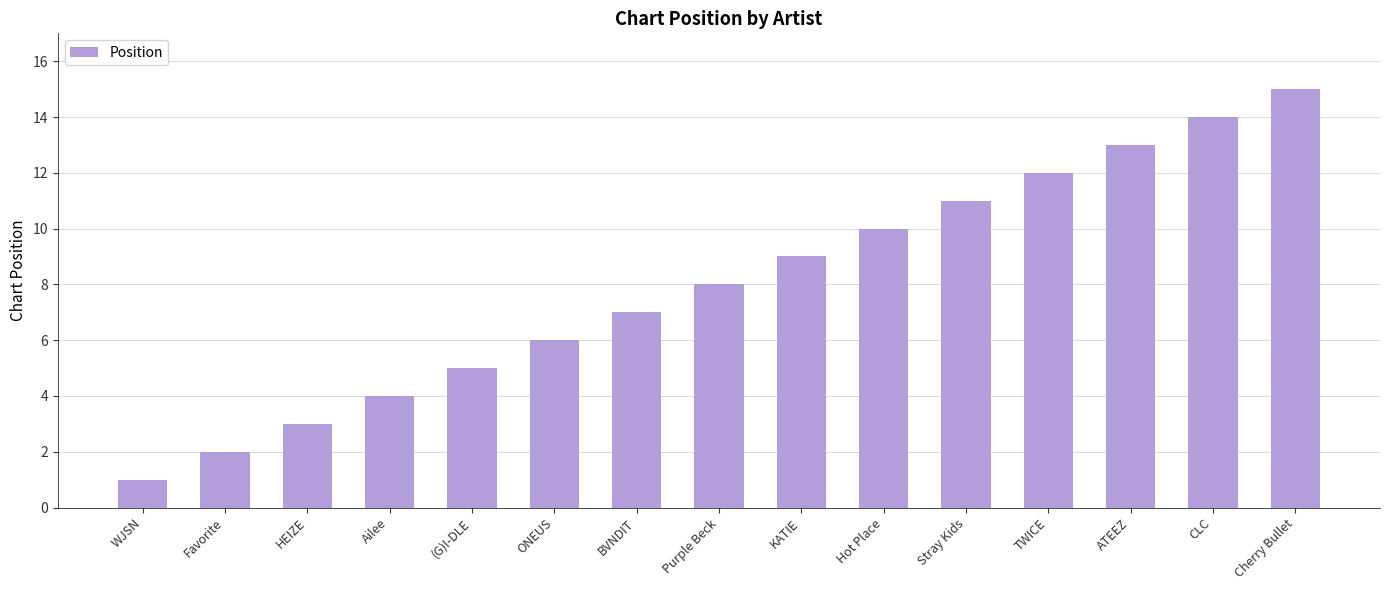

What is the value of the 2nd bar from the left?

2